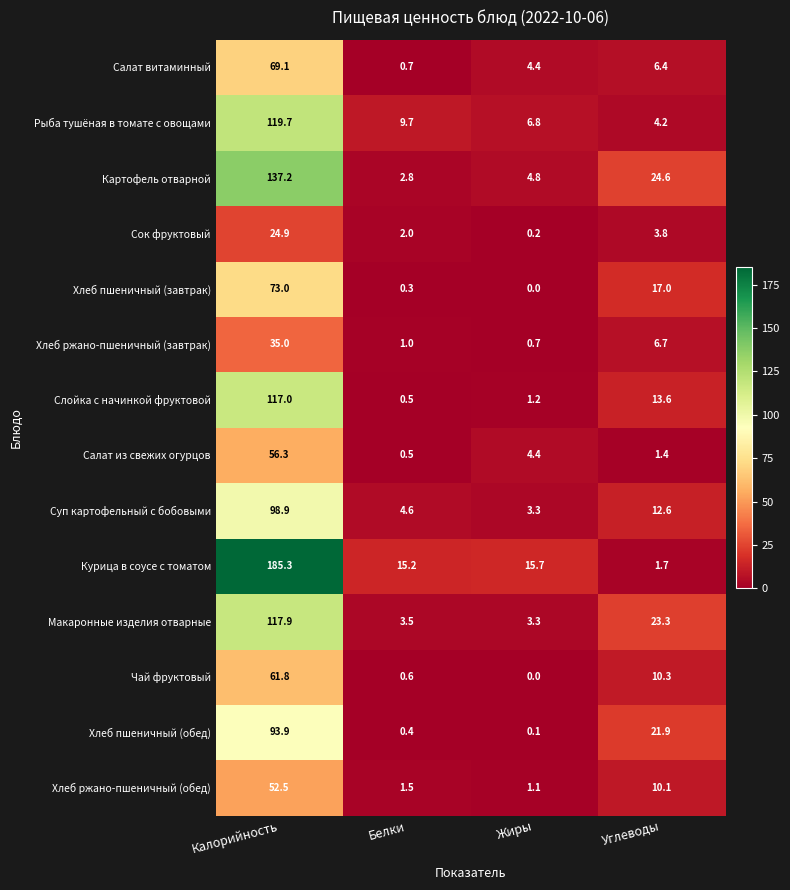

How many series are shown in this chart?

14